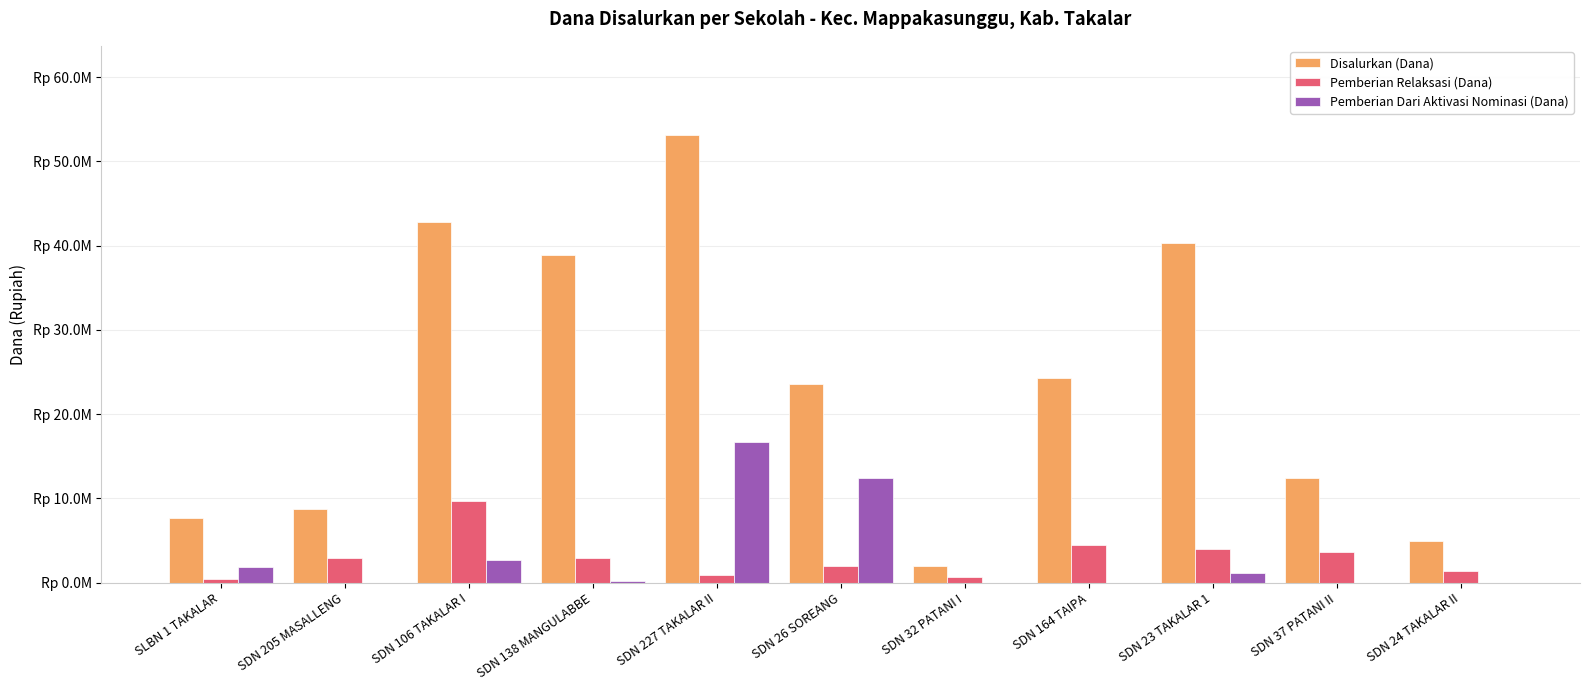

What are all the series names shown in the legend?

Disalurkan (Dana), Pemberian Relaksasi (Dana), Pemberian Dari Aktivasi Nominasi (Dana)